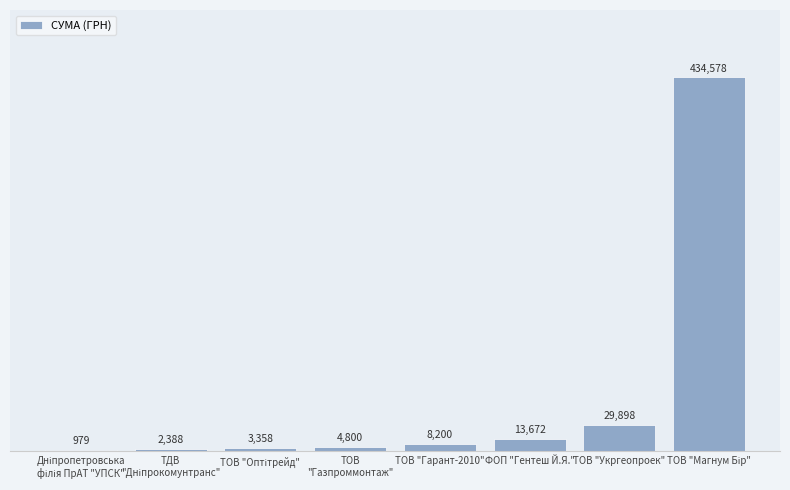

Which has a higher value, ТОВ "Гарант-2010" or ФОП "Гентеш Й.Я."?

ФОП "Гентеш Й.Я."